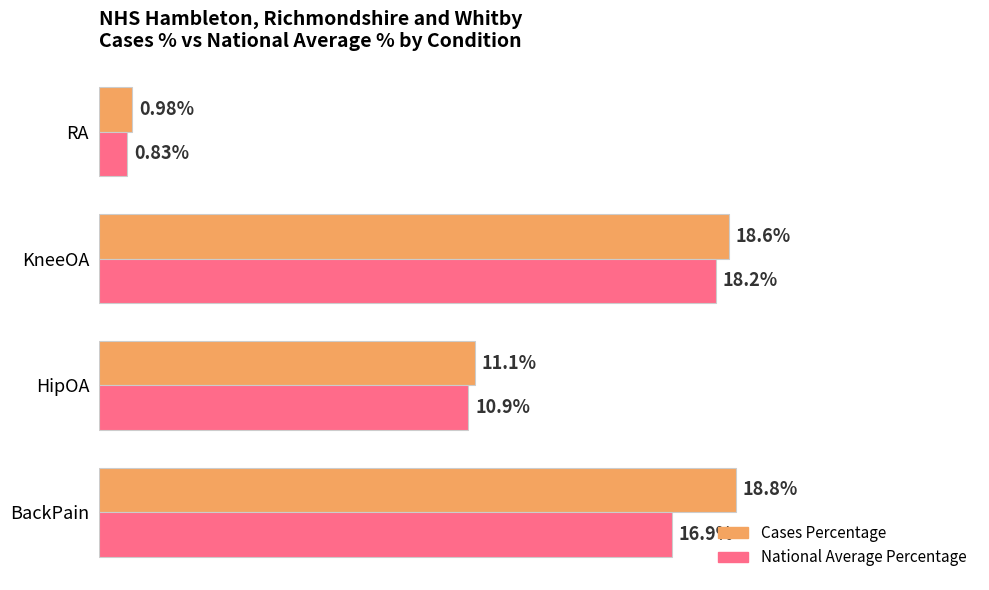

Which category has the lowest value across all series?

RA